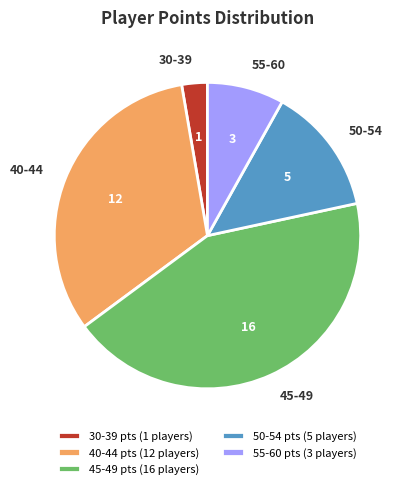

Is there a majority slice in this chart?

No